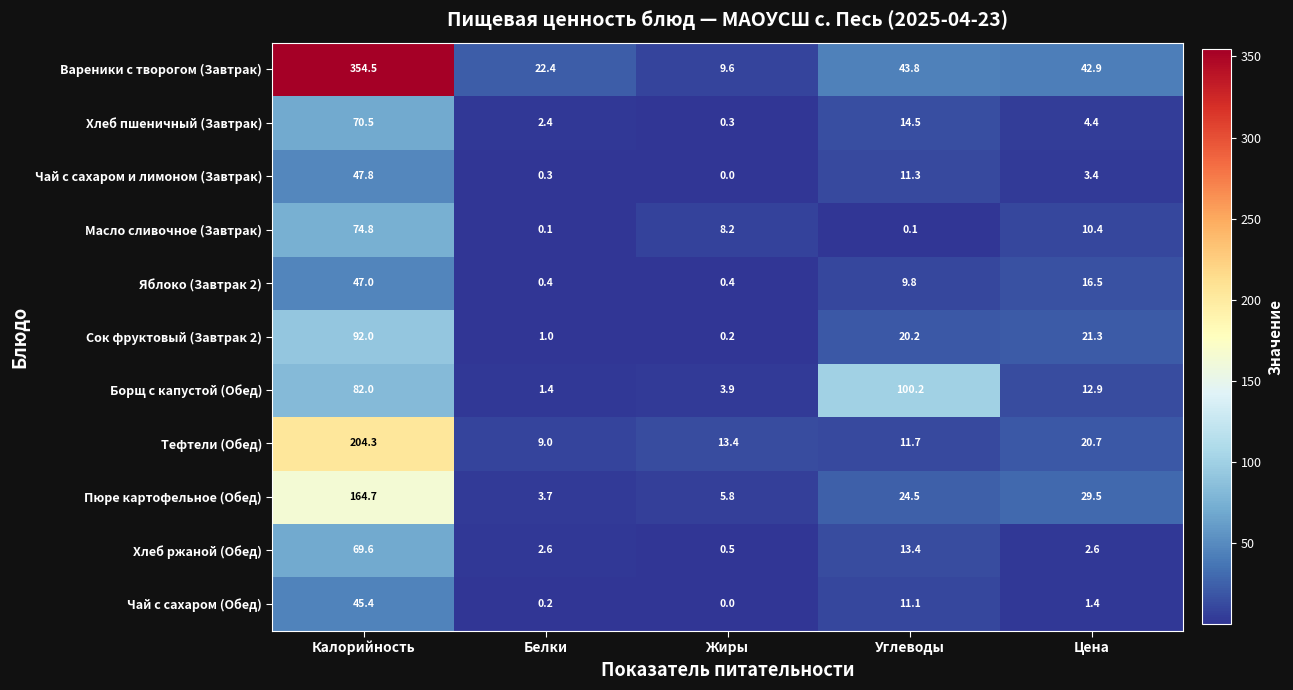

List the series in order of their peak value, highest first.

Вареники с творогом (Завтрак), Тефтели (Обед), Пюре картофельное (Обед), Борщ с капустой (Обед), Сок фруктовый (Завтрак 2), Масло сливочное (Завтрак), Хлеб пшеничный (Завтрак), Хлеб ржаной (Обед), Чай с сахаром и лимоном (Завтрак), Яблоко (Завтрак 2), Чай с сахаром (Обед)